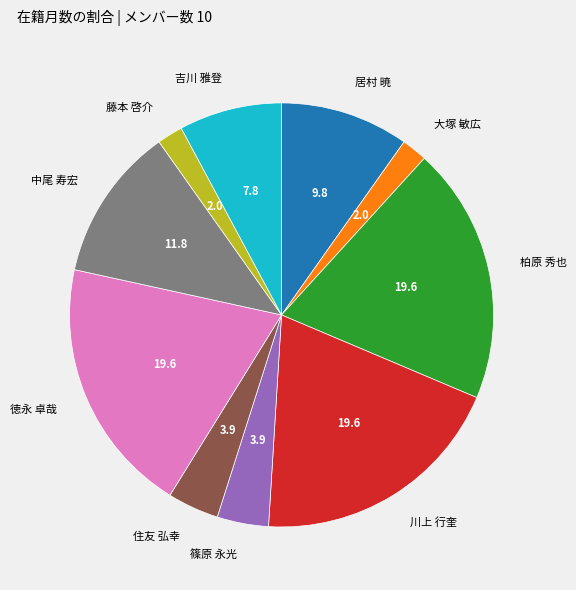

How many segments does this pie chart have?

10